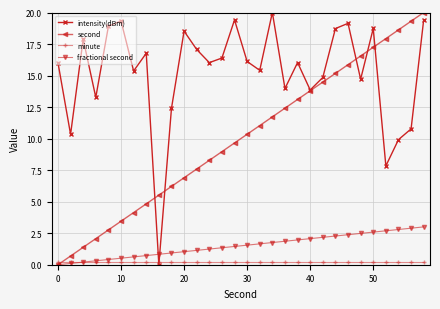

How many intersections are there between fractional second and minute?

1